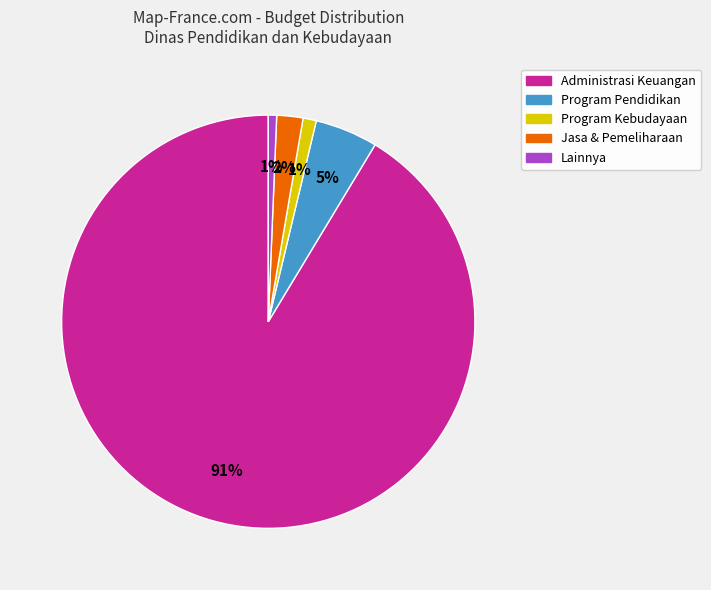

Is there a majority slice in this chart?

Yes